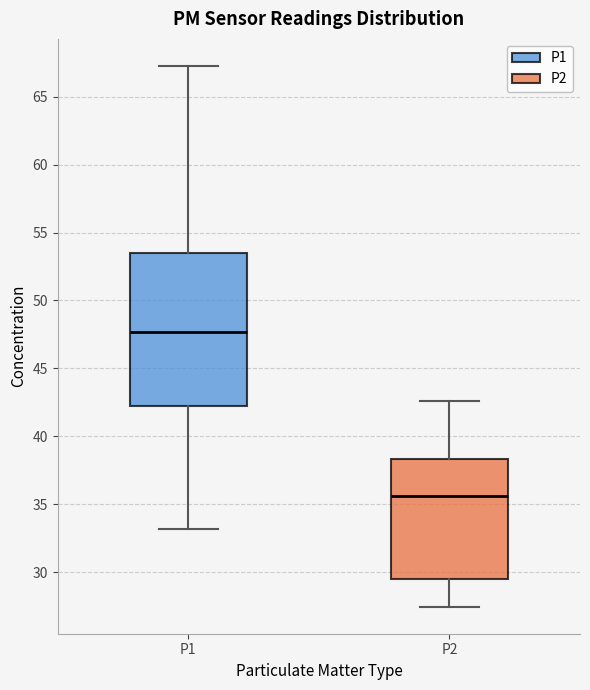

Where is the lower edge of the box for P1 on the y-axis? The values are not printed on the chart, so give them approximately, as read against the axis.

42.5